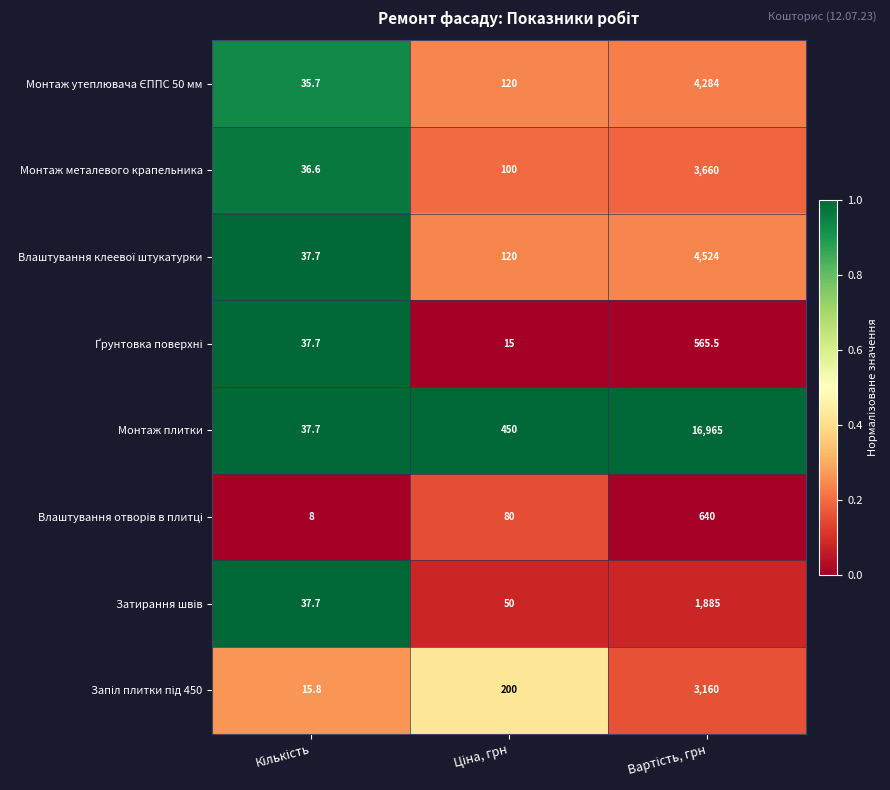

Which series has the largest range (max minus min)?

Монтаж плитки